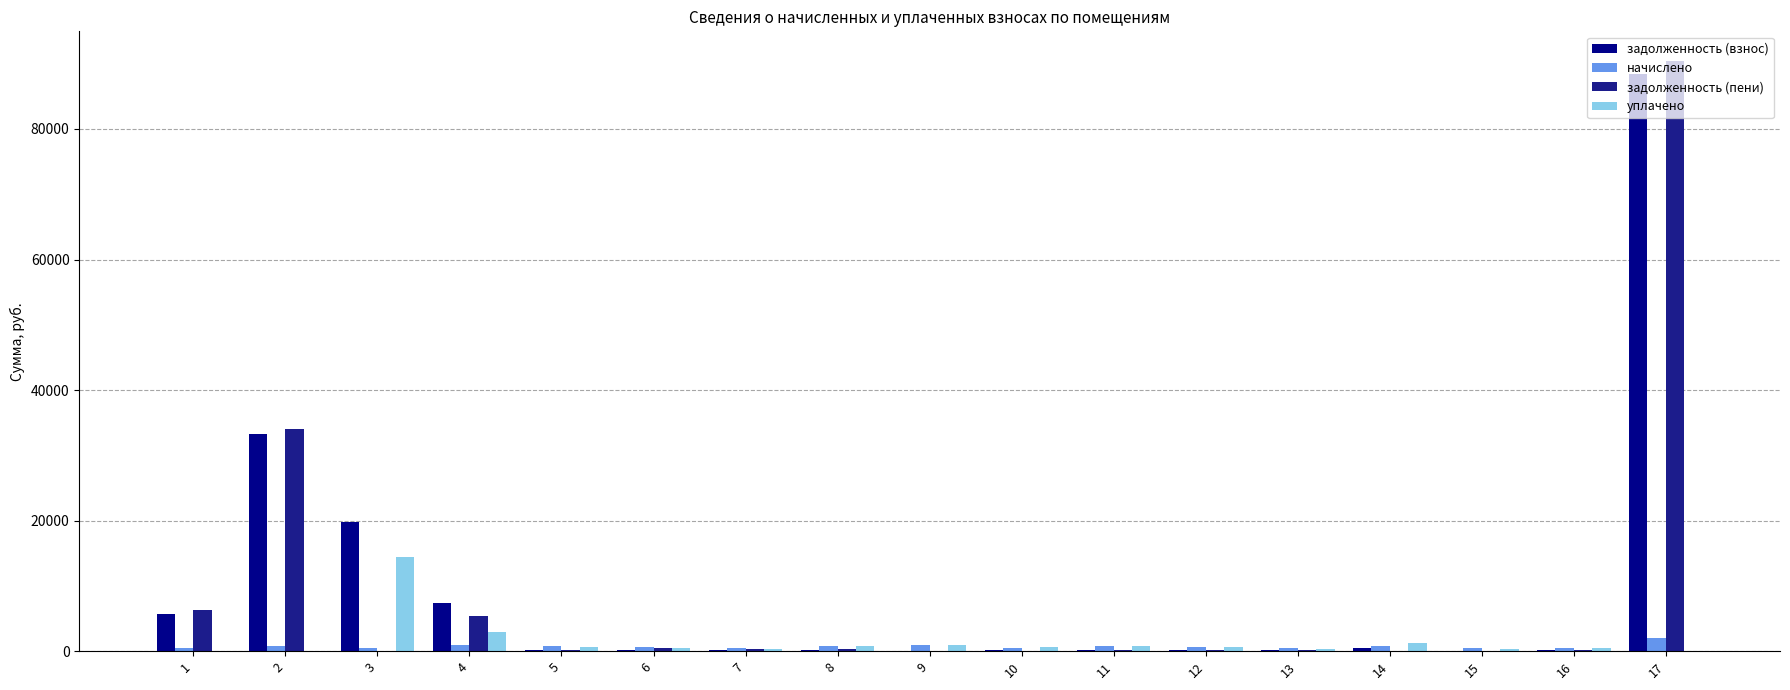

Are the bars horizontal?

No